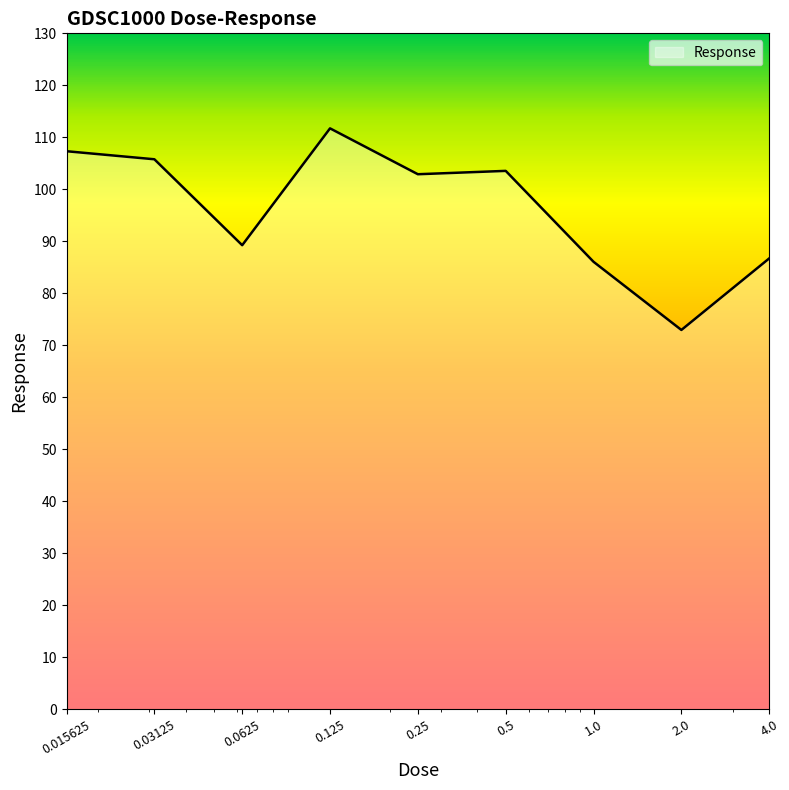

What is the smallest value displayed?

73.0